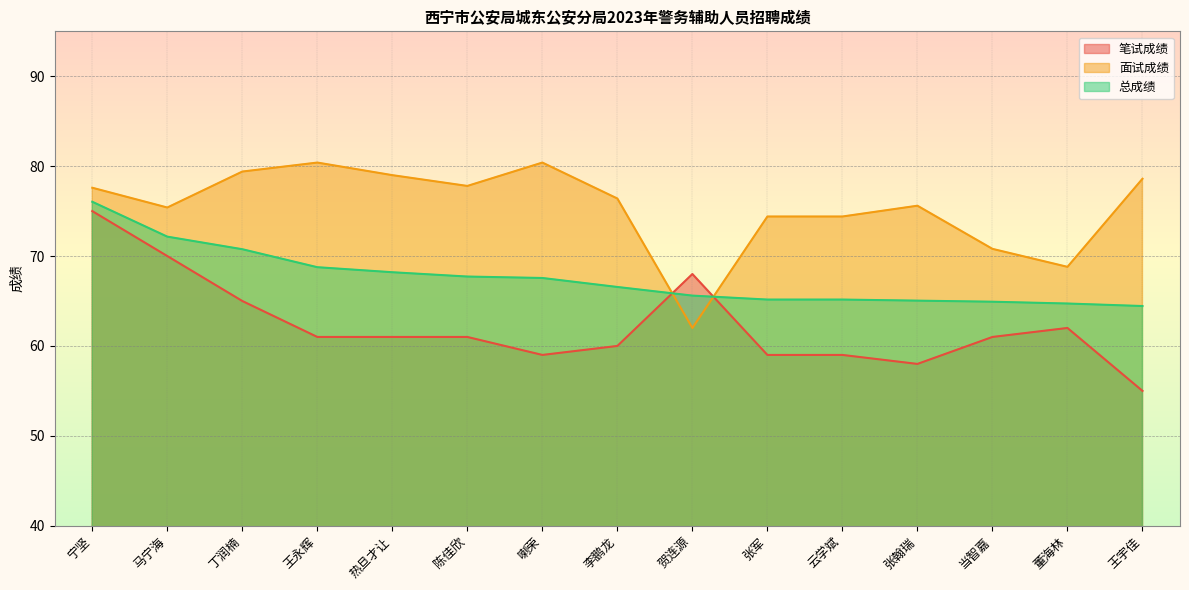

Reading left to right, what are all the values shown in this chart?

笔试成绩: 75.0	70.0	65.0	61.0	61.0	61.0	59.0	60.0	68.0	59.0	59.0	58.0	61.0	62.0	55.0
面试成绩: 77.6	75.4	79.4	80.4	79.0	77.8	80.4	76.4	62.0	74.4	74.4	75.6	70.8	68.8	78.6
总成绩: 76.0	72.2	70.8	68.8	68.2	67.7	67.6	66.6	65.6	65.2	65.2	65.0	64.9	64.7	64.4